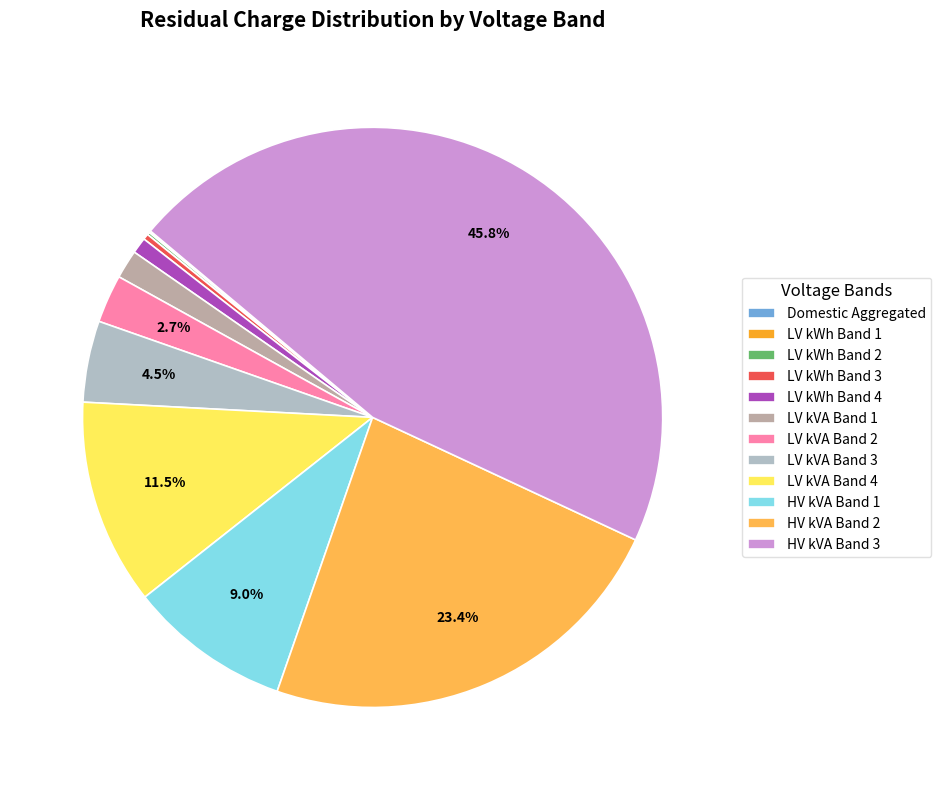

Approximately how many times larger is the value at LV kVA Band 4 compared to HV kVA Band 1?

1.3